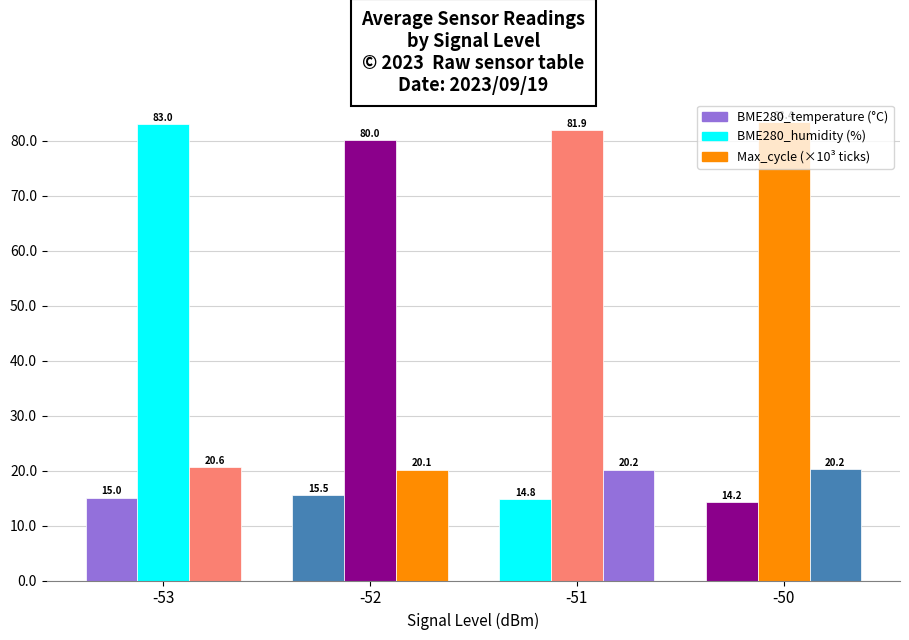

The value of Avg BME280_temperature (°C) at -51 is 21.4. True or false?

False